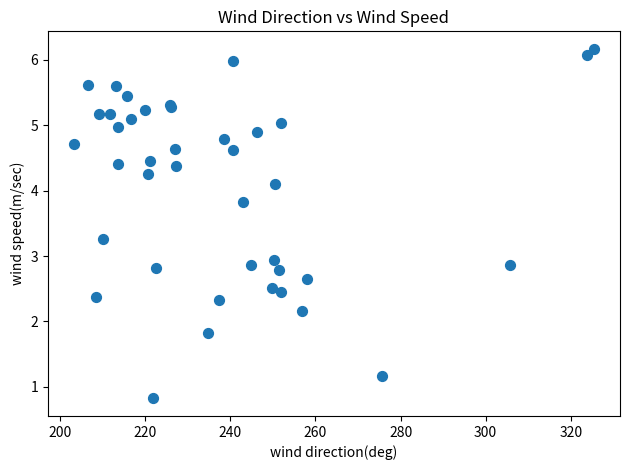

What Y value in the scatter plot is closest to 3?

2.9